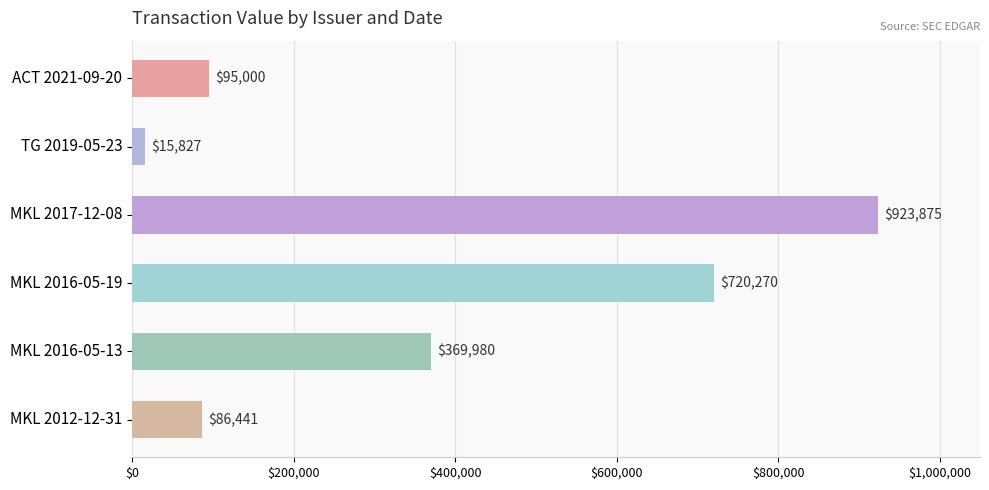

Rank the categories by value from lowest to highest.

TG 2019-05-23, MKL 2012-12-31, ACT 2021-09-20, MKL 2016-05-13, MKL 2016-05-19, MKL 2017-12-08